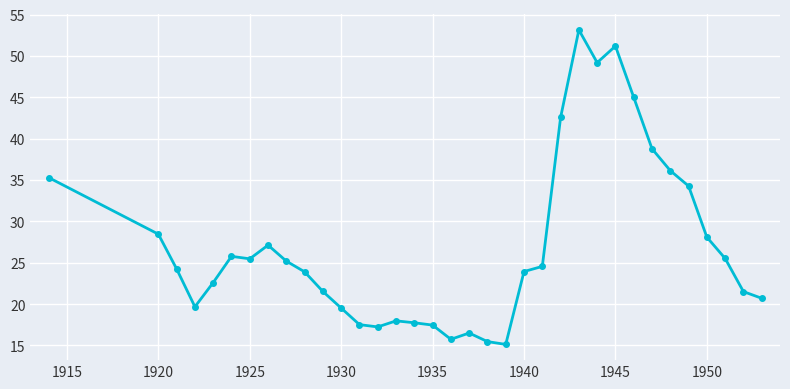

How many series are shown in this chart?

1